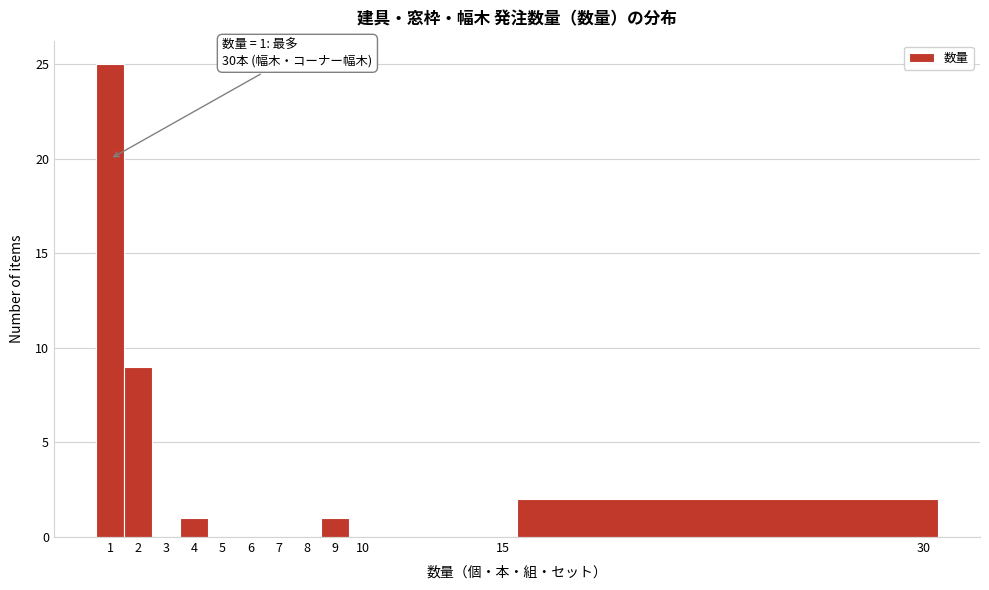

Over which range of the x-axis is the bar tallest?

0.5 to 1.5